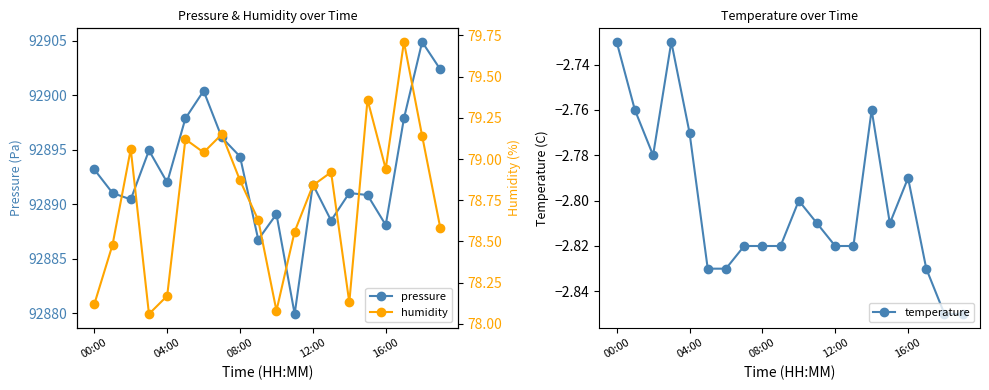

What is the difference between the highest and lowest values at 6?

92903.2